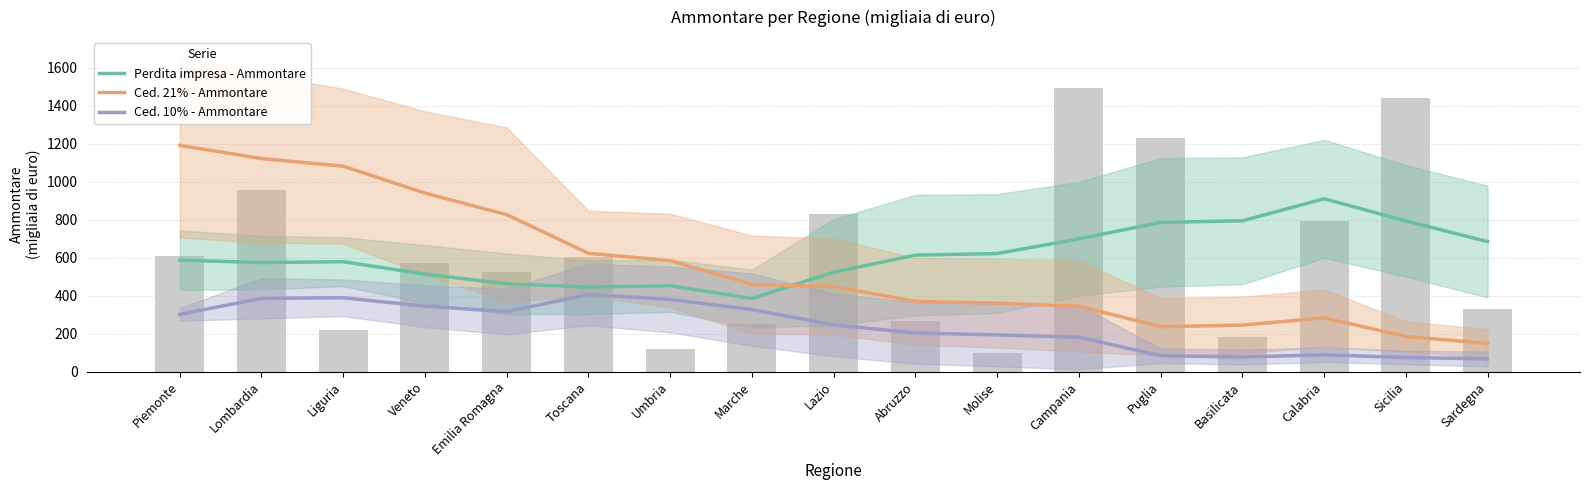

Which series has the largest range (max minus min)?

Ced. 21% - Ammontare